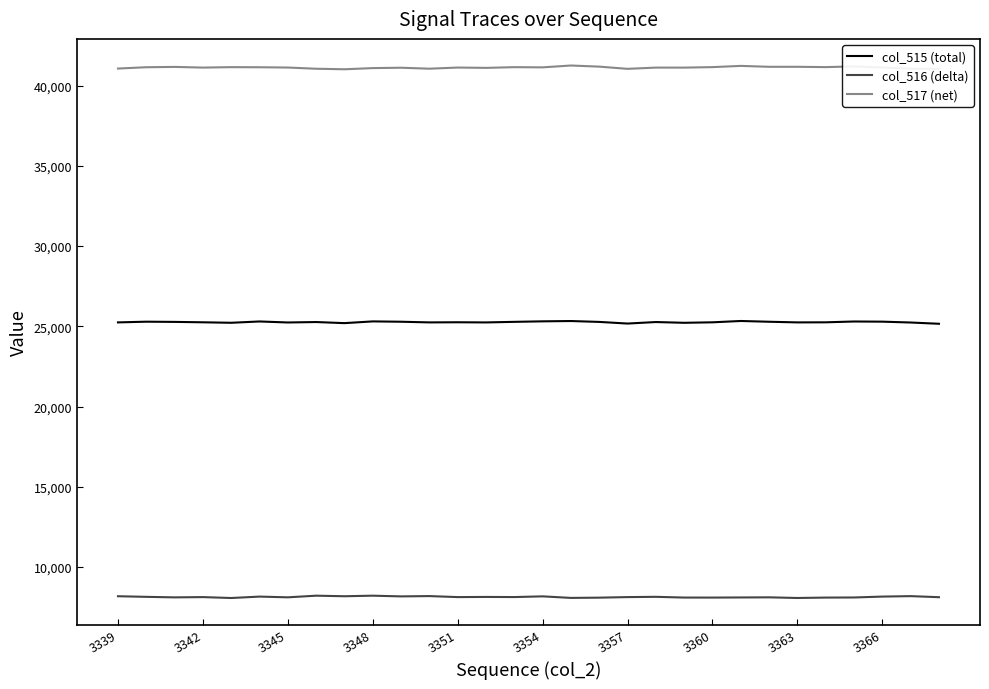

List the series in order of their peak value, lowest first.

col_516 (delta), col_515 (total), col_517 (net)